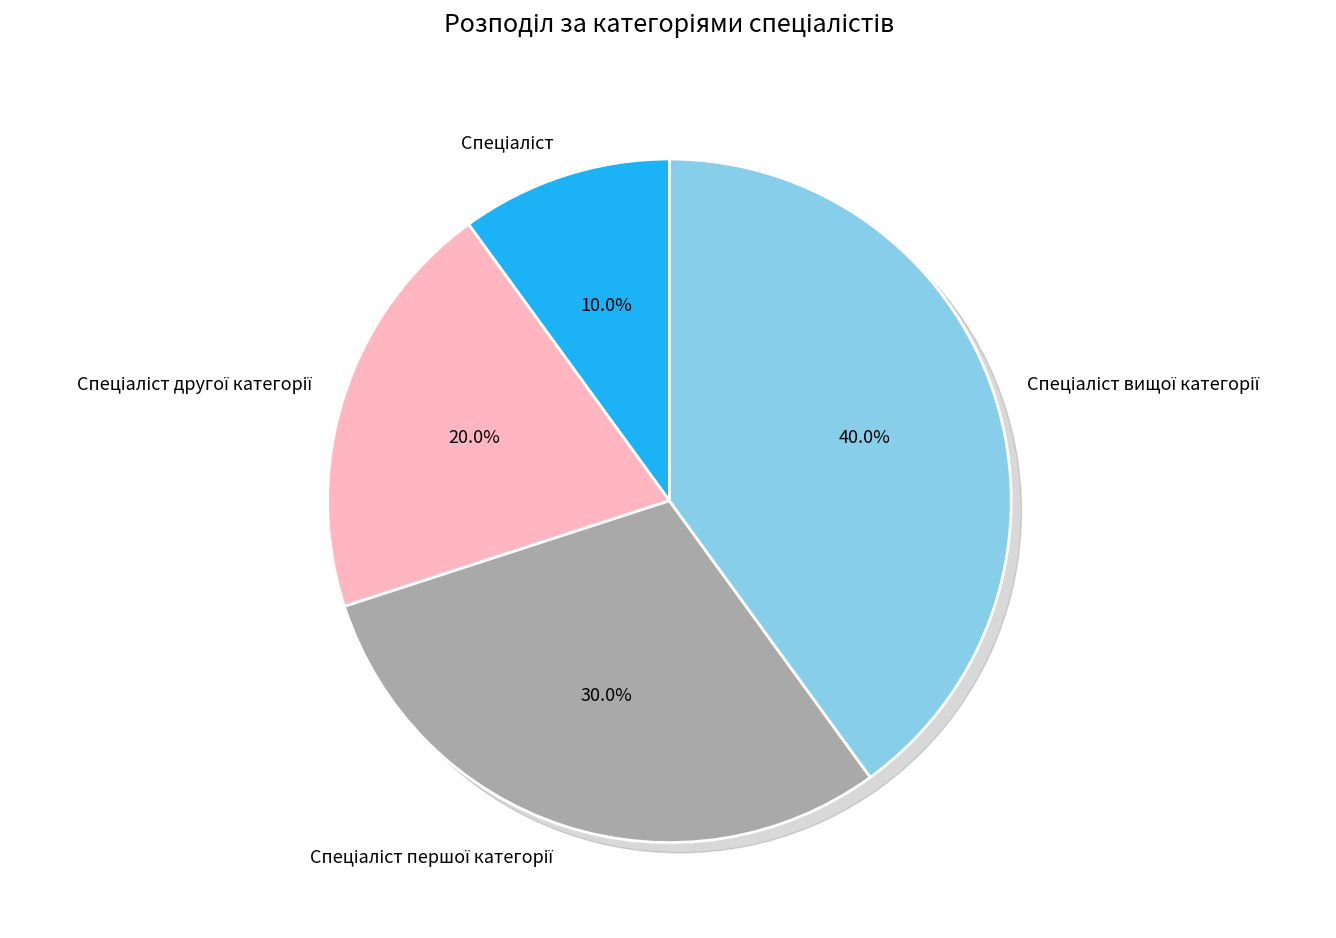

Which slice is the smallest?

Спеціаліст